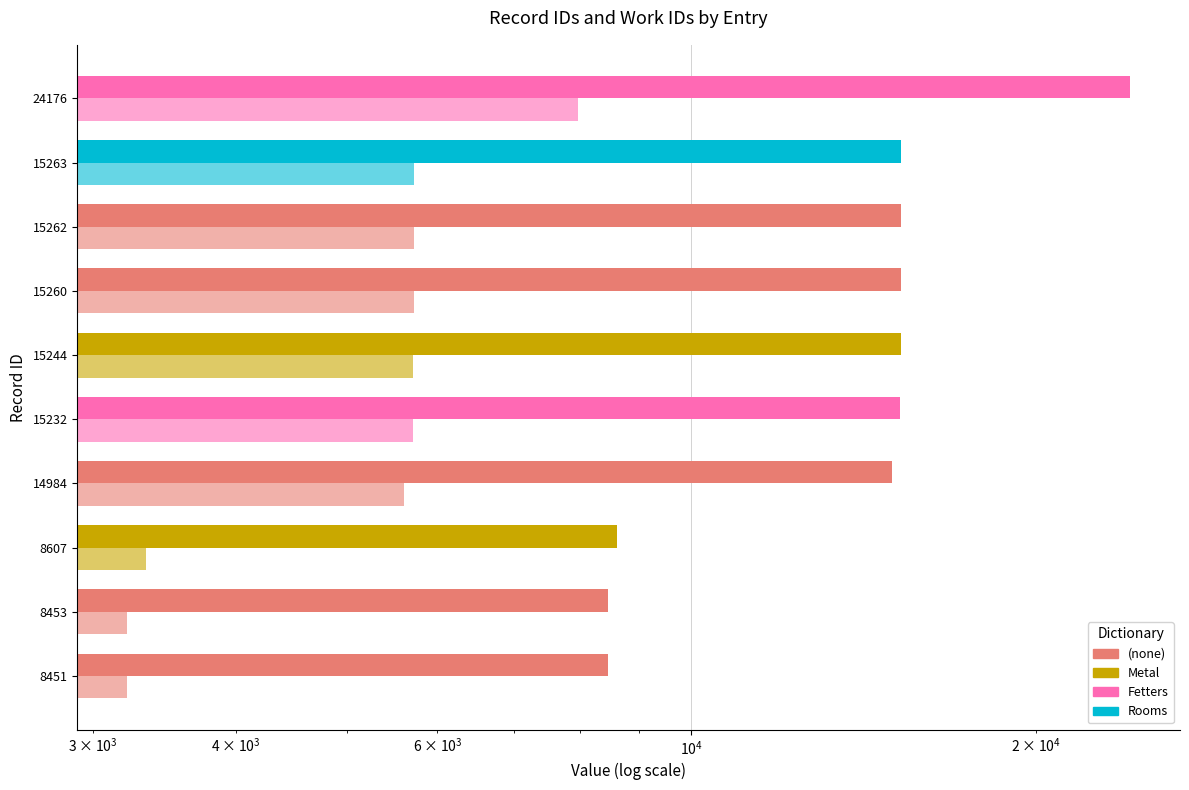

What is the difference between the highest and lowest values at 15262?

9536